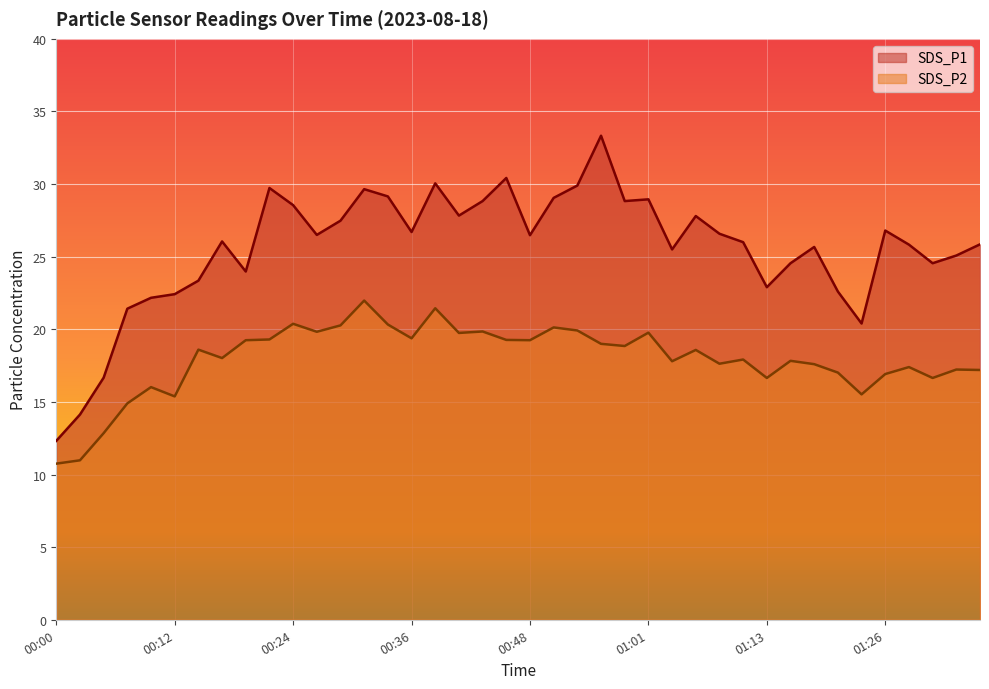

What position from the right is 01:33?

2